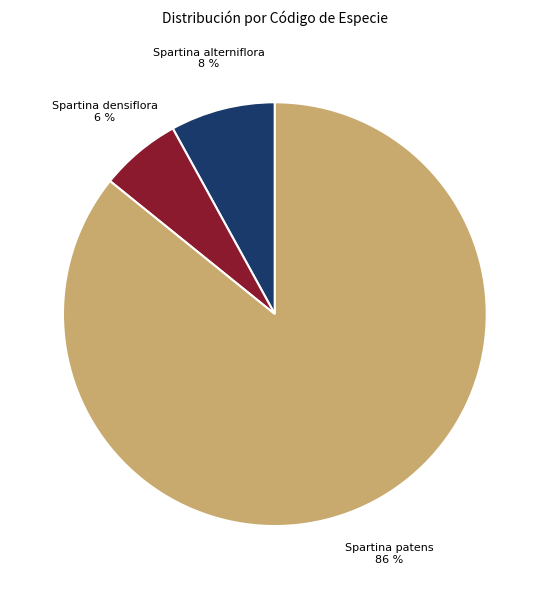

Is there any slice that represents more than half of the pie?

Yes